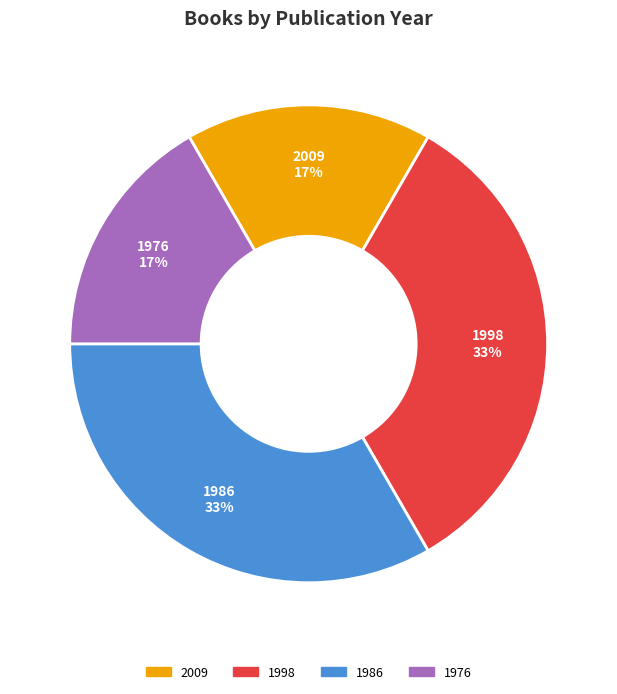

Does any single category account for the majority?

No